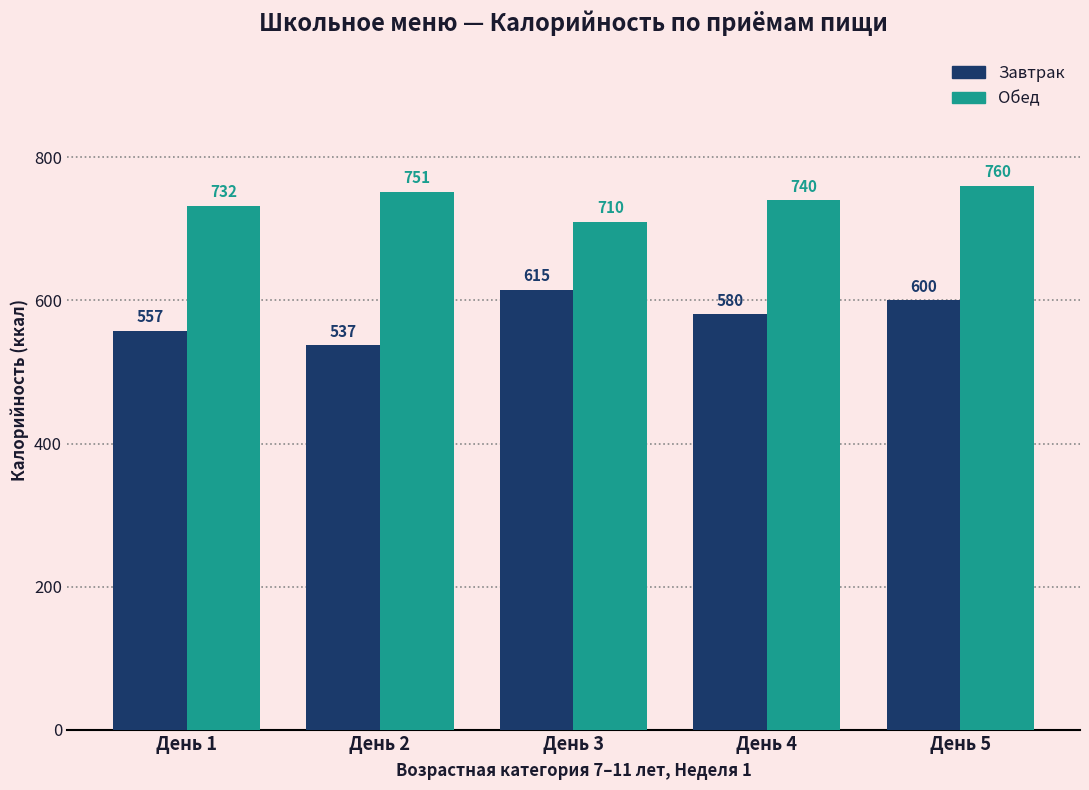

How many data points in Завтрак are less than 580?

2